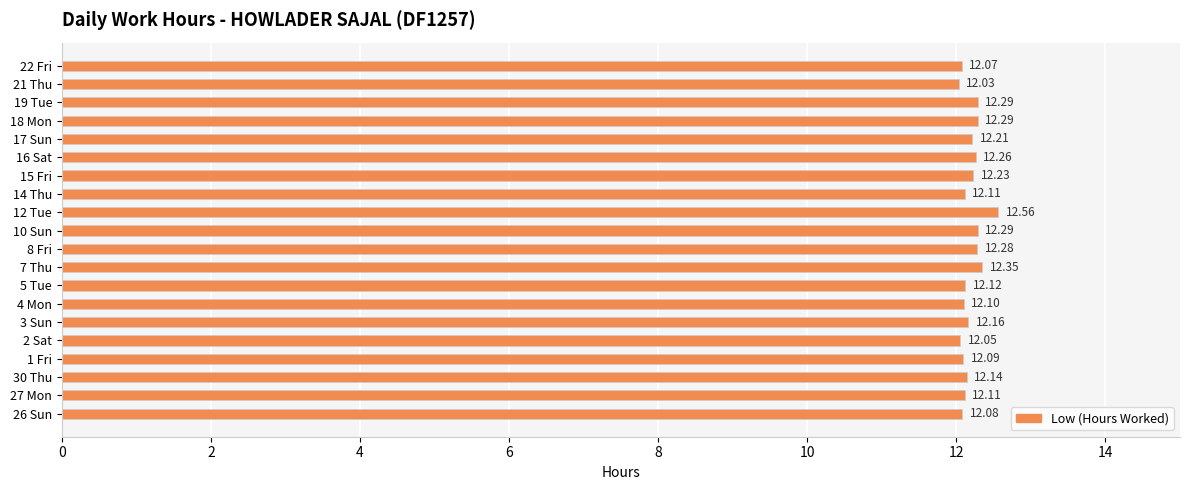

How many bars are there in total?

20